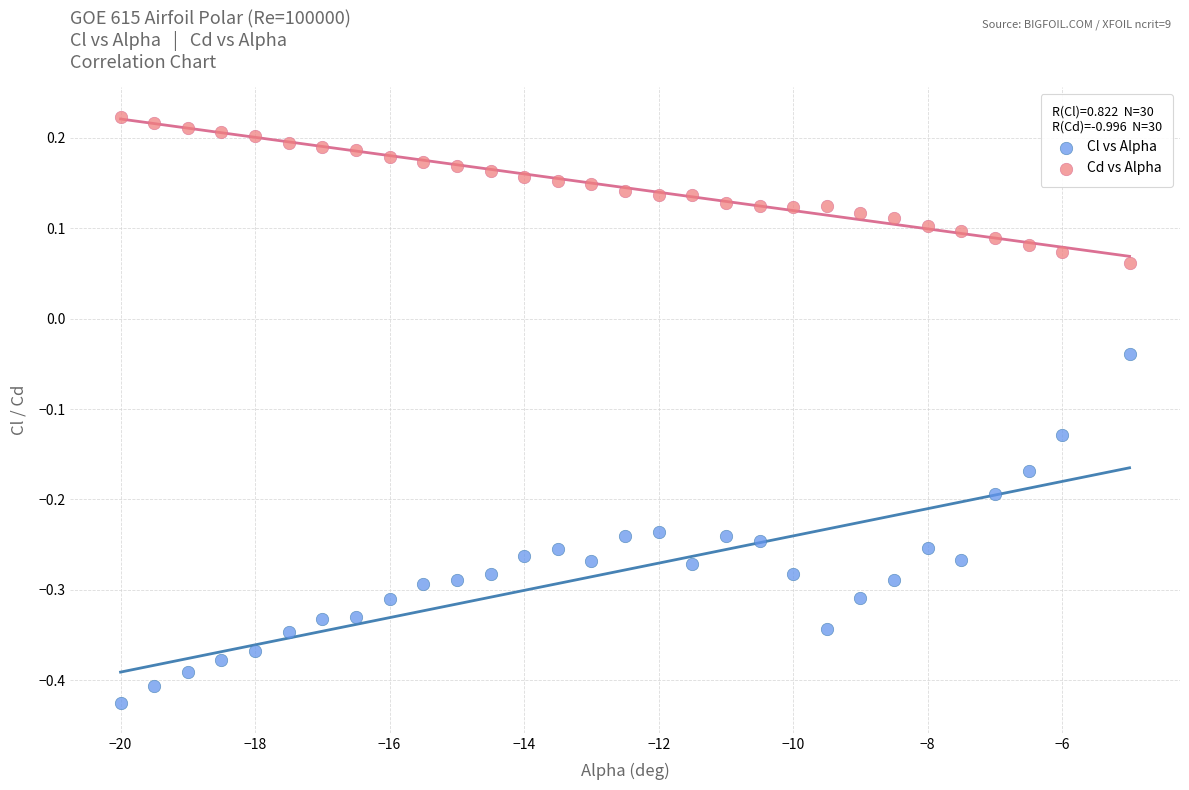

Which series reaches the minimum Y coordinate?

Cl vs Alpha